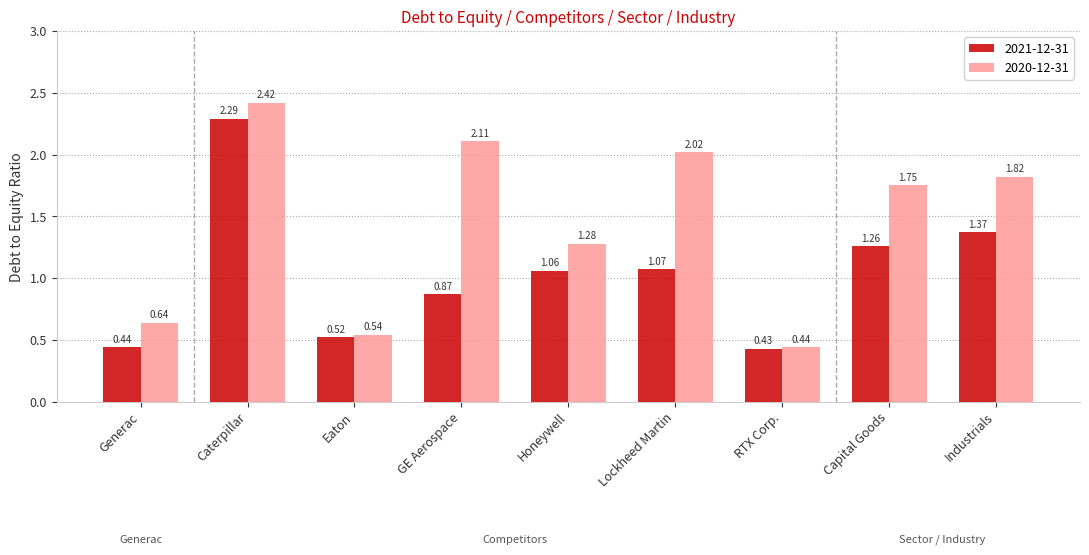

What are all the series names shown in the legend?

2021-12-31, 2020-12-31